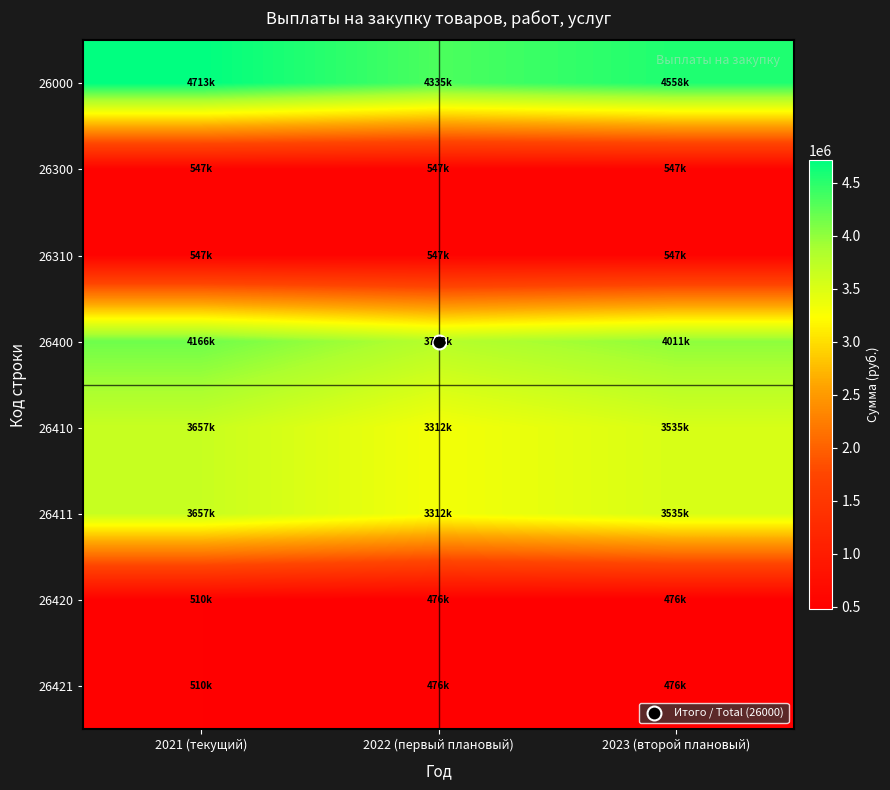

Reading left to right, what are all the values shown in this chart?

26000: 2021 (текущий)=4713386.7	2022 (первый плановый)=4335244.0	2023 (второй плановый)=4558447.0
26300: 2021 (текущий)=547025.6	2022 (первый плановый)=547025.6	2023 (второй плановый)=547025.6
26310: 2021 (текущий)=547025.6	2022 (первый плановый)=547025.6	2023 (второй плановый)=547025.6
26400: 2021 (текущий)=4166361.1	2022 (первый плановый)=3788218.4	2023 (второй плановый)=4011421.4
26410: 2021 (текущий)=3656696.6	2022 (первый плановый)=3311948.4	2023 (второй плановый)=3535151.4
26411: 2021 (текущий)=3656696.6	2022 (первый плановый)=3311948.4	2023 (второй плановый)=3535151.4
26420: 2021 (текущий)=509664.6	2022 (первый плановый)=476270.0	2023 (второй плановый)=476270.0
26421: 2021 (текущий)=509664.6	2022 (первый плановый)=476270.0	2023 (второй плановый)=476270.0